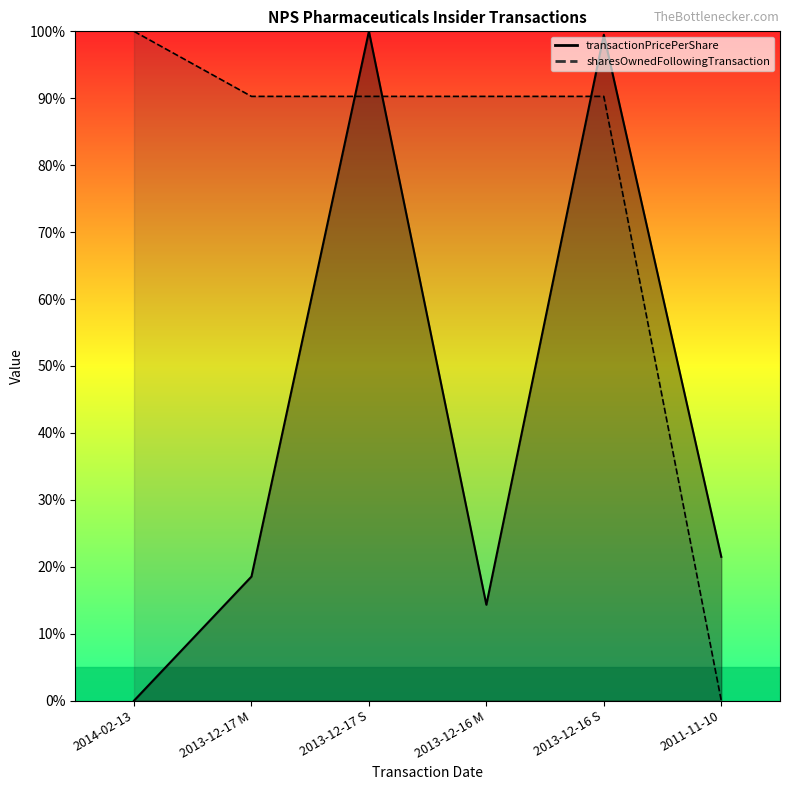

At 2013-12-17 M, list the series in order from largest to smallest.

sharesOwnedFollowingTransaction, transactionPricePerShare